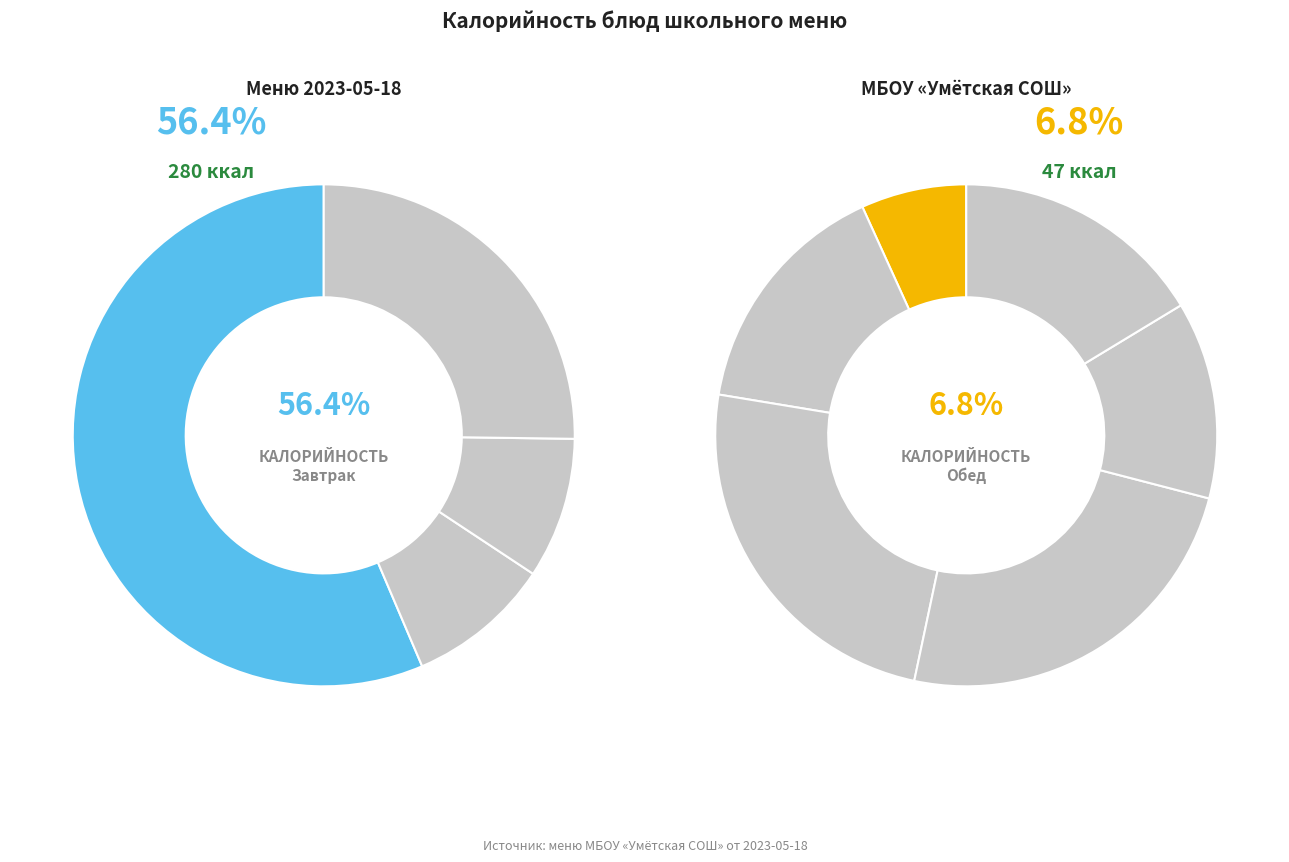

What percentage is the хлеб пшеничный slice, to the nearest percent?

10%